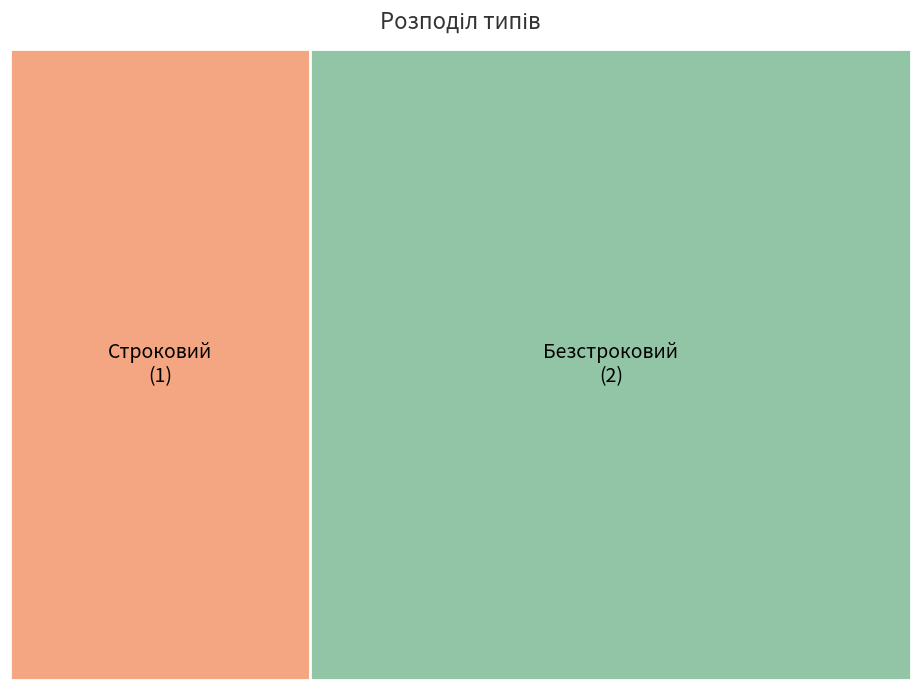

To the nearest percent, what percentage of the pie is Строковий?

33%